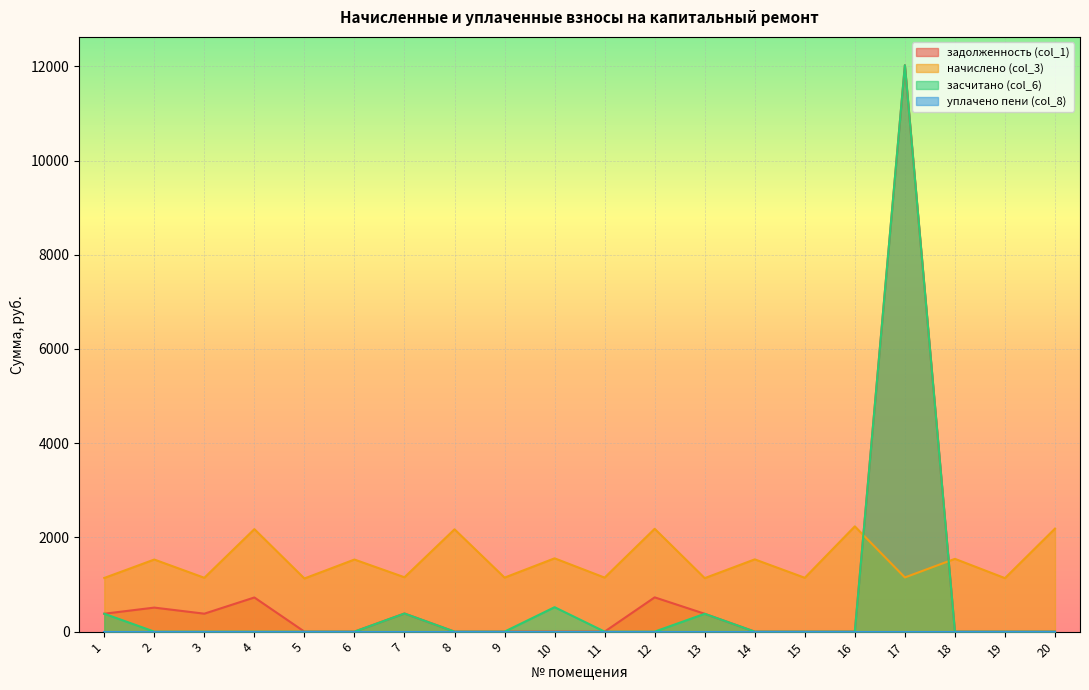

True or false: начислено (col_3) and задолженность (col_1) intersect in this chart.

True